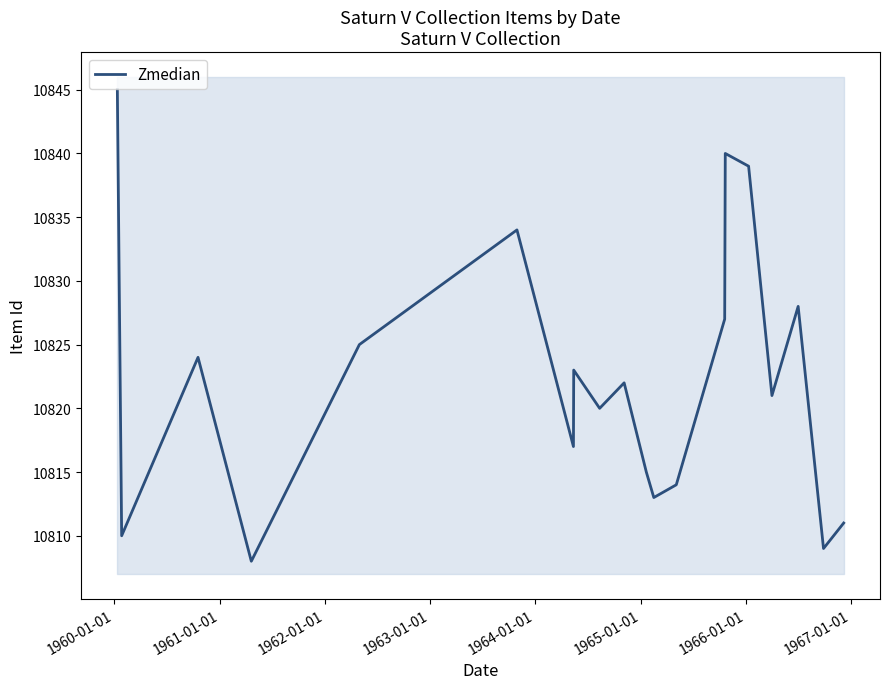

How many interior local peaks (higher than both neighbors) does the data have?

6